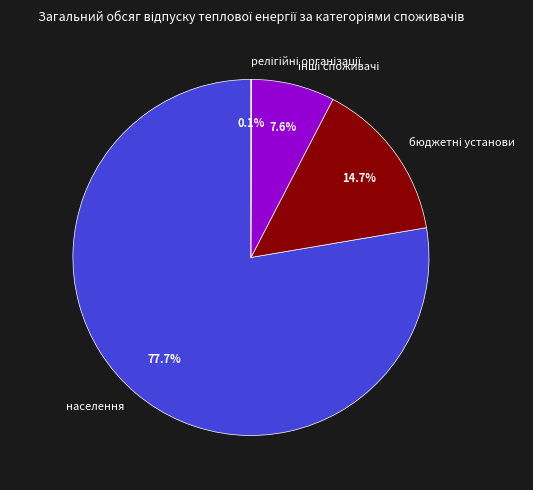

What is the majority slice?

населення